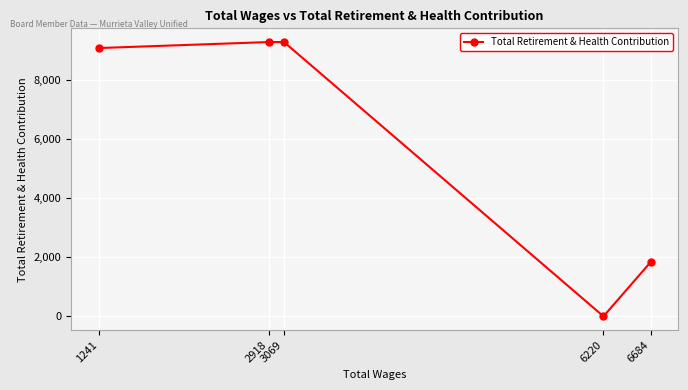

Count the number of values greater than 9072.

2